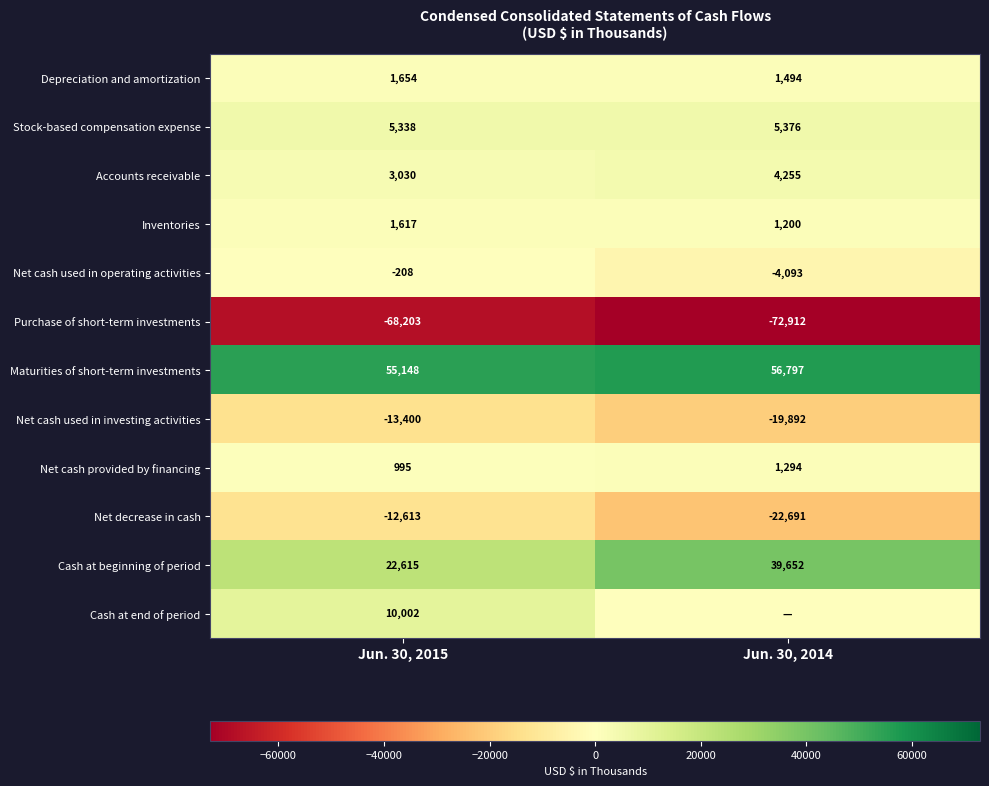

What is the maximum value for Purchase of short-term investments?

-68203